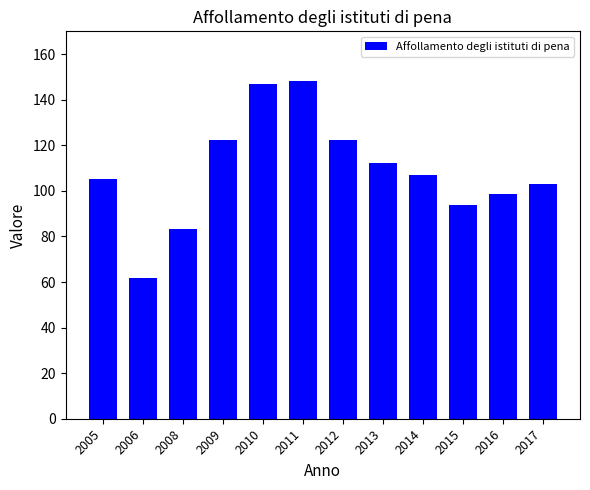

What is the value of the 3rd bar from the left?

83.4